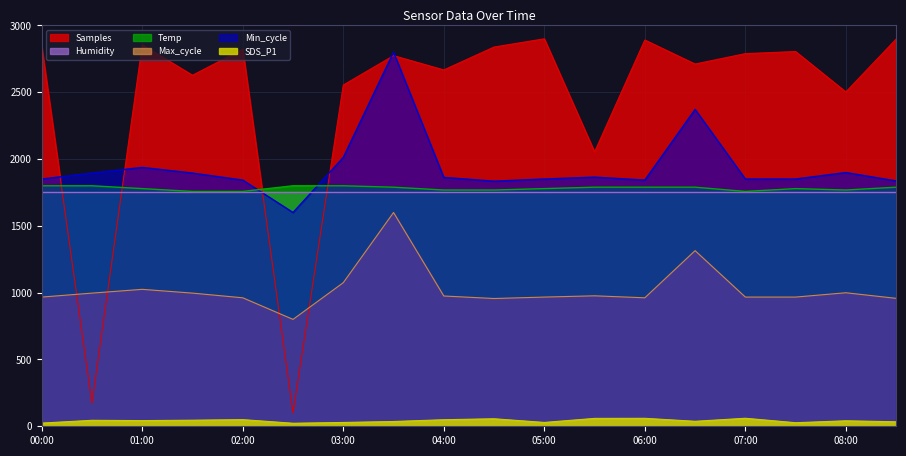

How many data points does each series have?

18